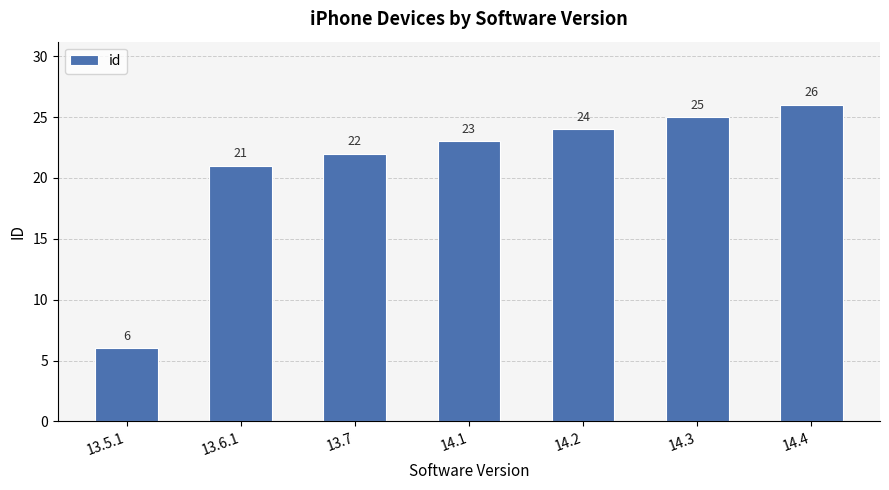

What is the label of the 2nd bar from the left?

13.6.1